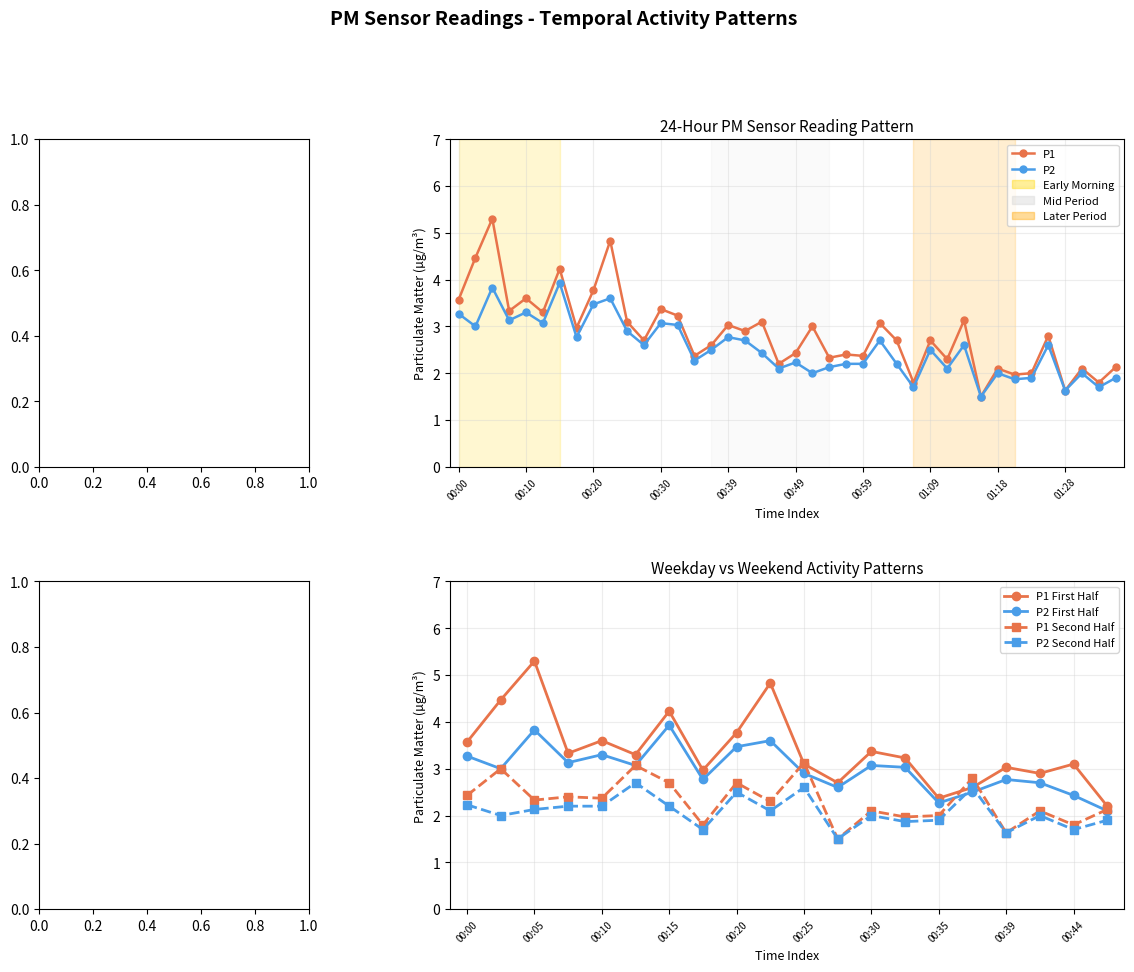

Where is the first local maximum for P1?

00:05